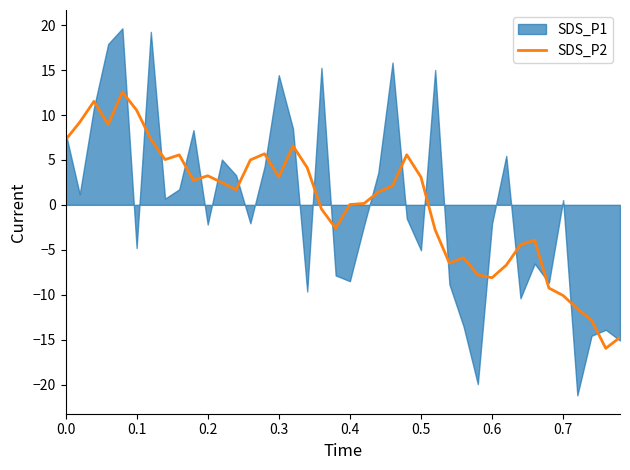

Does the chart display data point markers on the line(s)?

No